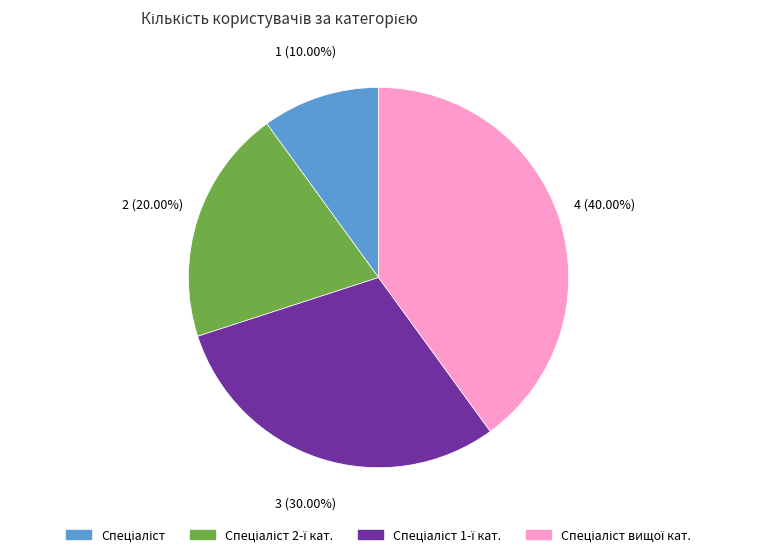

Does any single category account for the majority?

No